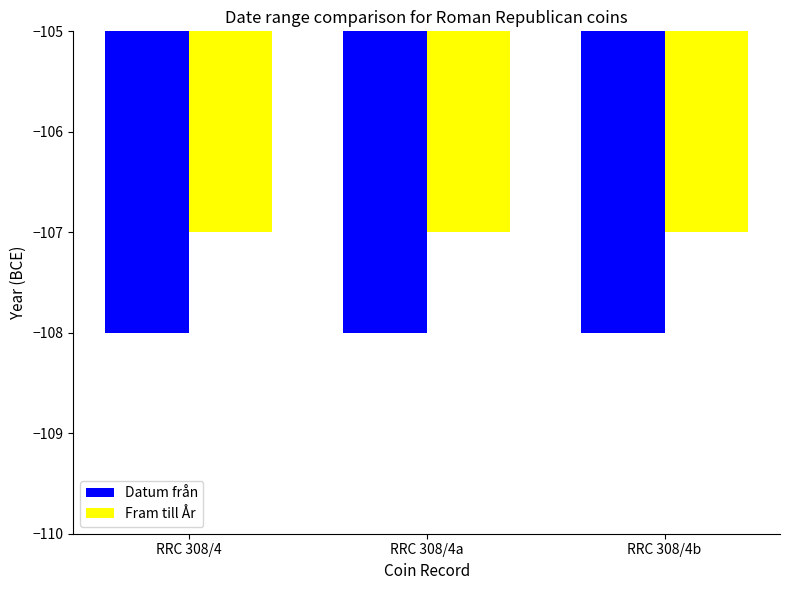

What position from the right is RRC 308/4?

3